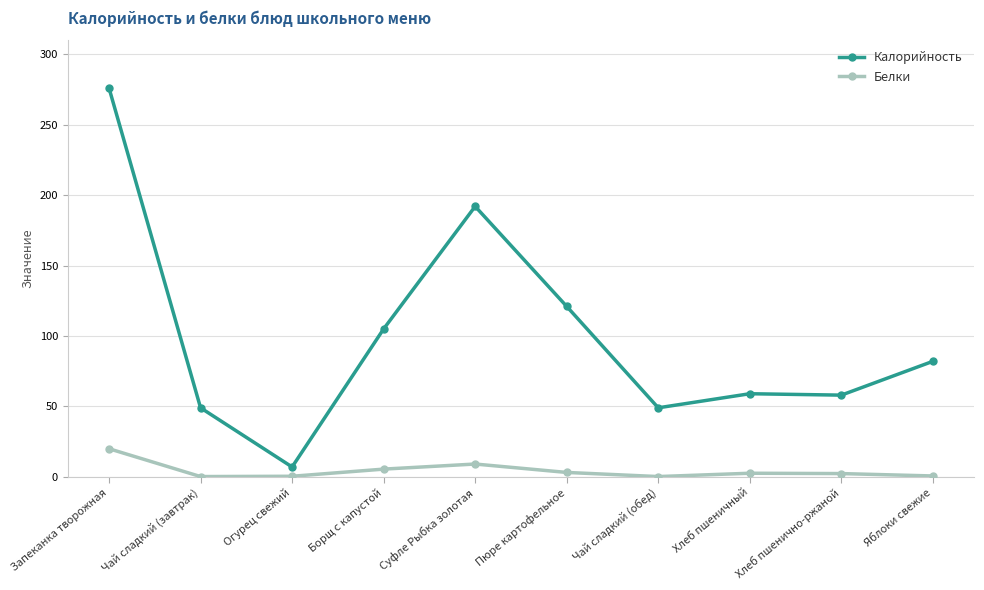

At Хлеб пшеничный, list the series in order from smallest to largest.

Белки, Калорийность